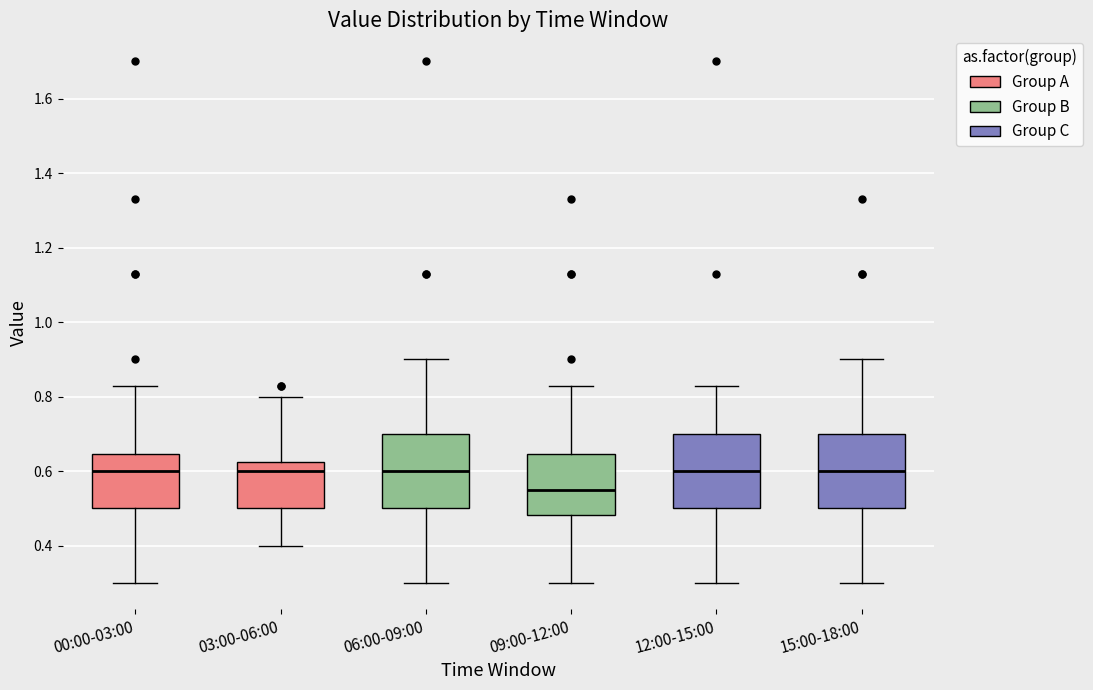

Reading left to right, transcribe this box plot: for each box, give where its median line is, the range the box spans, and where its two whiskers end, as read against the y-axis. The values are not printed on the chart, so give them approximately, as read against the axis.

00:00-03:00: median 0.60, box 0.50 to 0.64, whiskers 0.30 to 0.84
03:00-06:00: median 0.60, box 0.50 to 0.62, whiskers 0.40 to 0.80
06:00-09:00: median 0.60, box 0.50 to 0.70, whiskers 0.30 to 0.90
09:00-12:00: median 0.56, box 0.48 to 0.64, whiskers 0.30 to 0.84
12:00-15:00: median 0.60, box 0.50 to 0.70, whiskers 0.30 to 0.84
15:00-18:00: median 0.60, box 0.50 to 0.70, whiskers 0.30 to 0.90